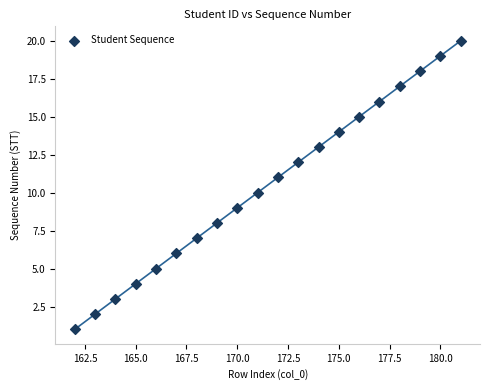

What is the range of X values (max minus min)?

19